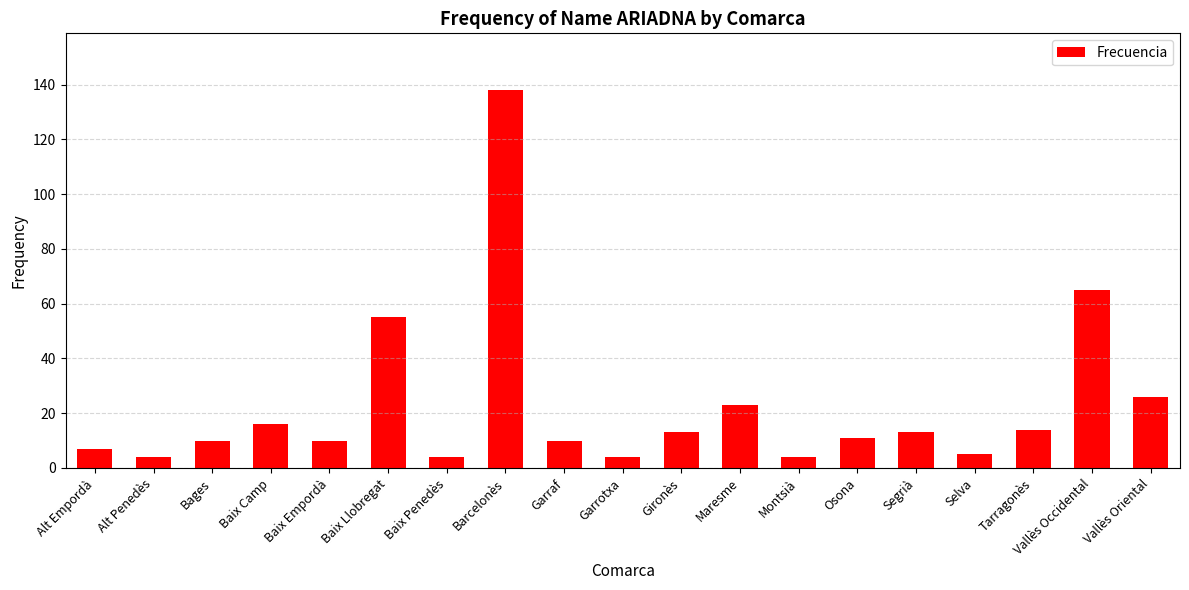

How many distinct data groups are displayed?

1